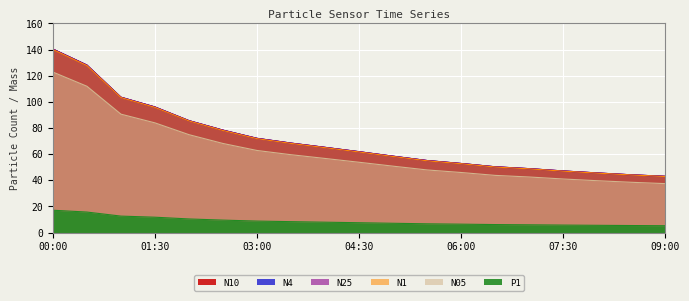

What is the label of the 9th point from the right?

05:00